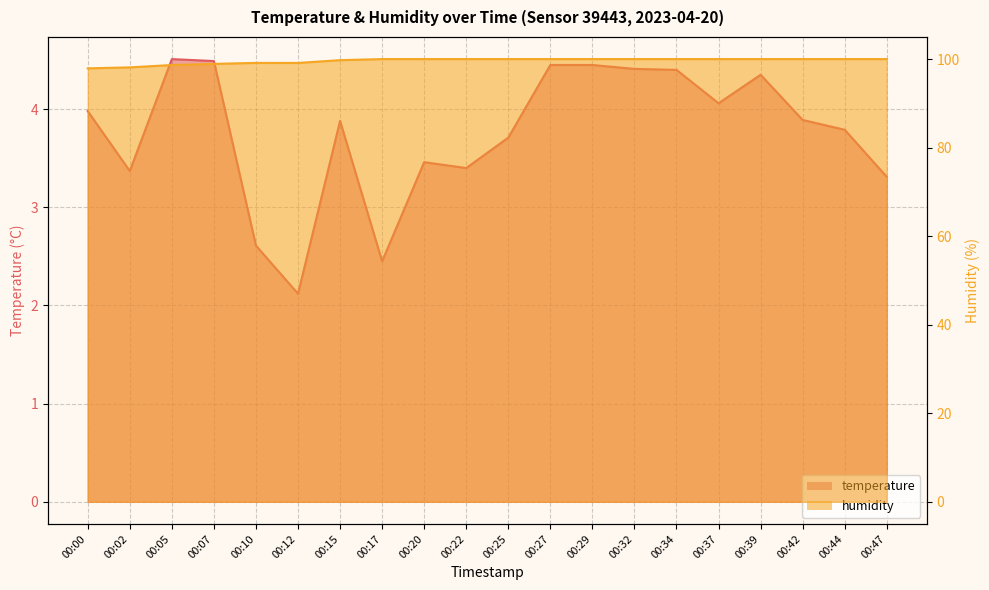

True or false: temperature has more than 0 interior local peaks.

True